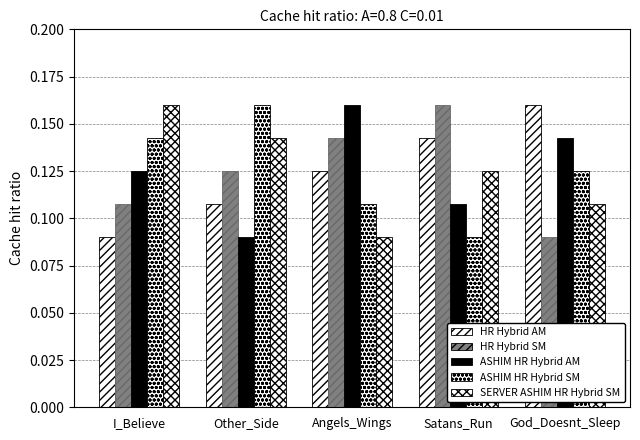

What is the label of the 5th bar from the left?

God_Doesnt_Sleep